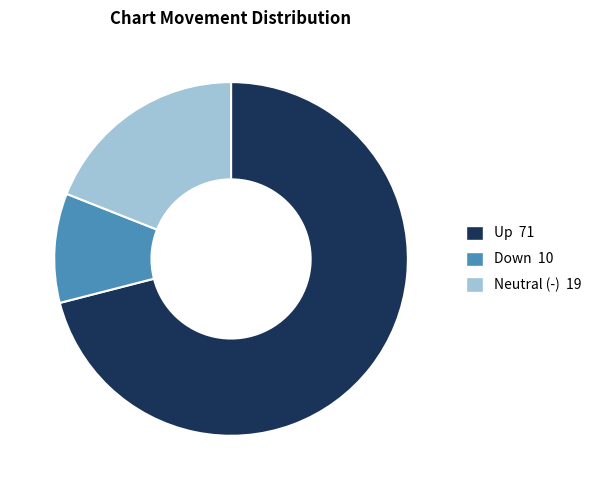

Is there a majority slice in this chart?

Yes